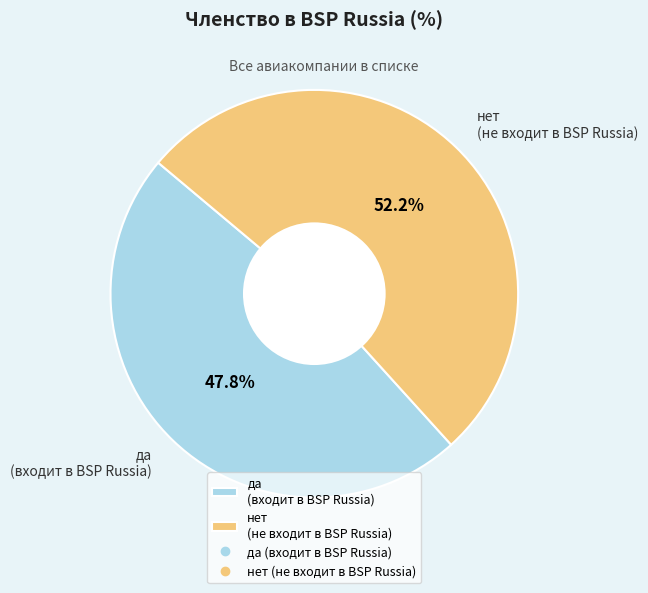

Which slice is the smallest?

да